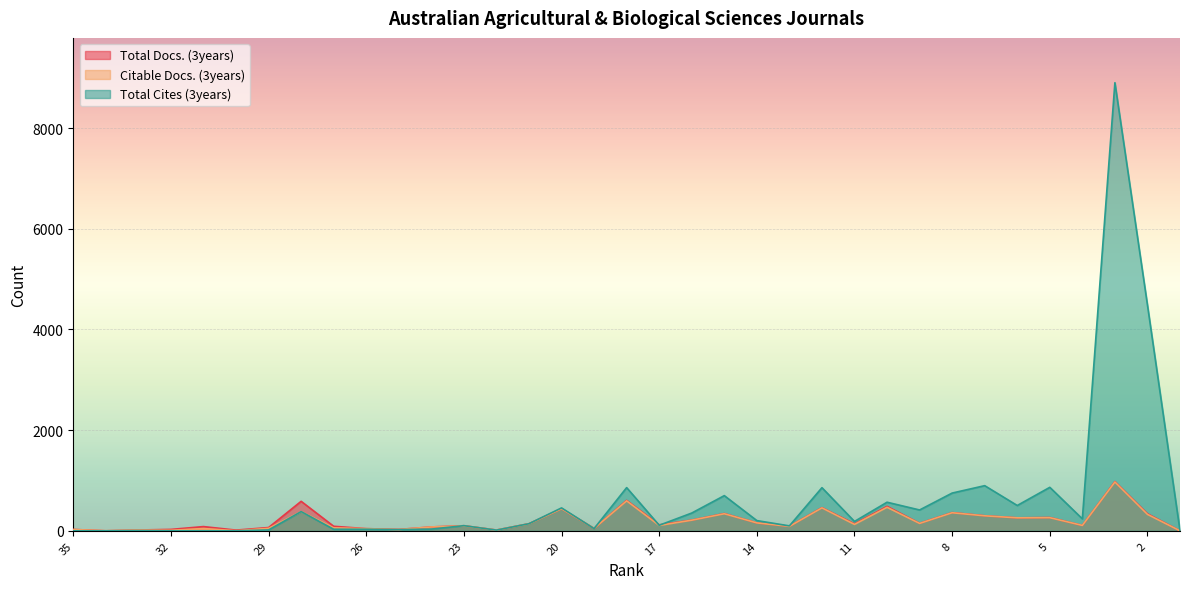

What is the spread (max minus min) of values at 7?

599